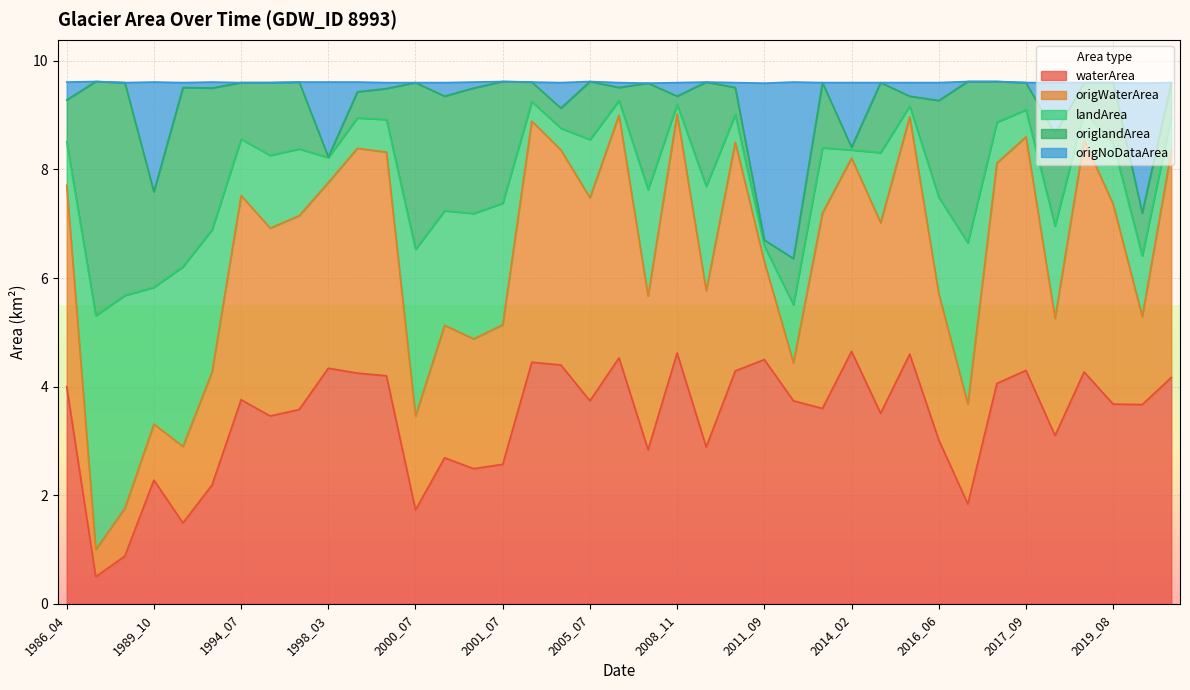

Is it true that waterArea equals 8.0 at 2011_09?

False